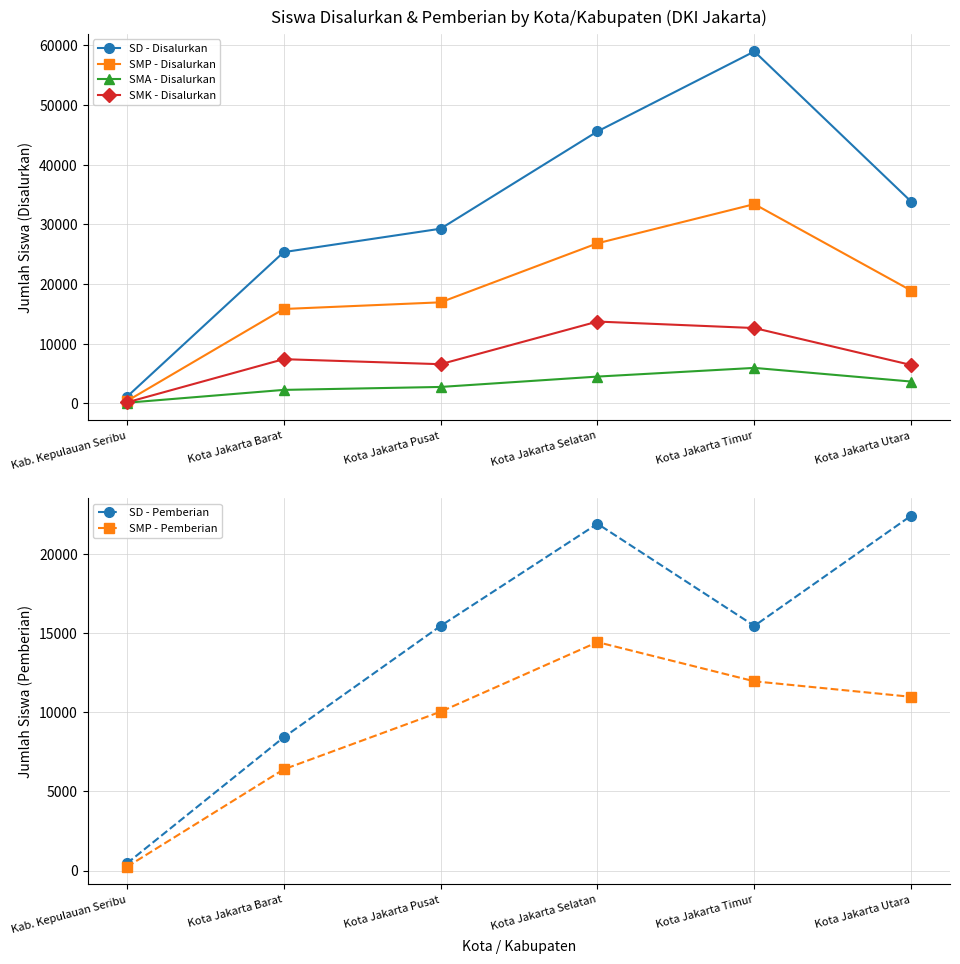

What is the average value of the SMP - Pemberian series?

9002